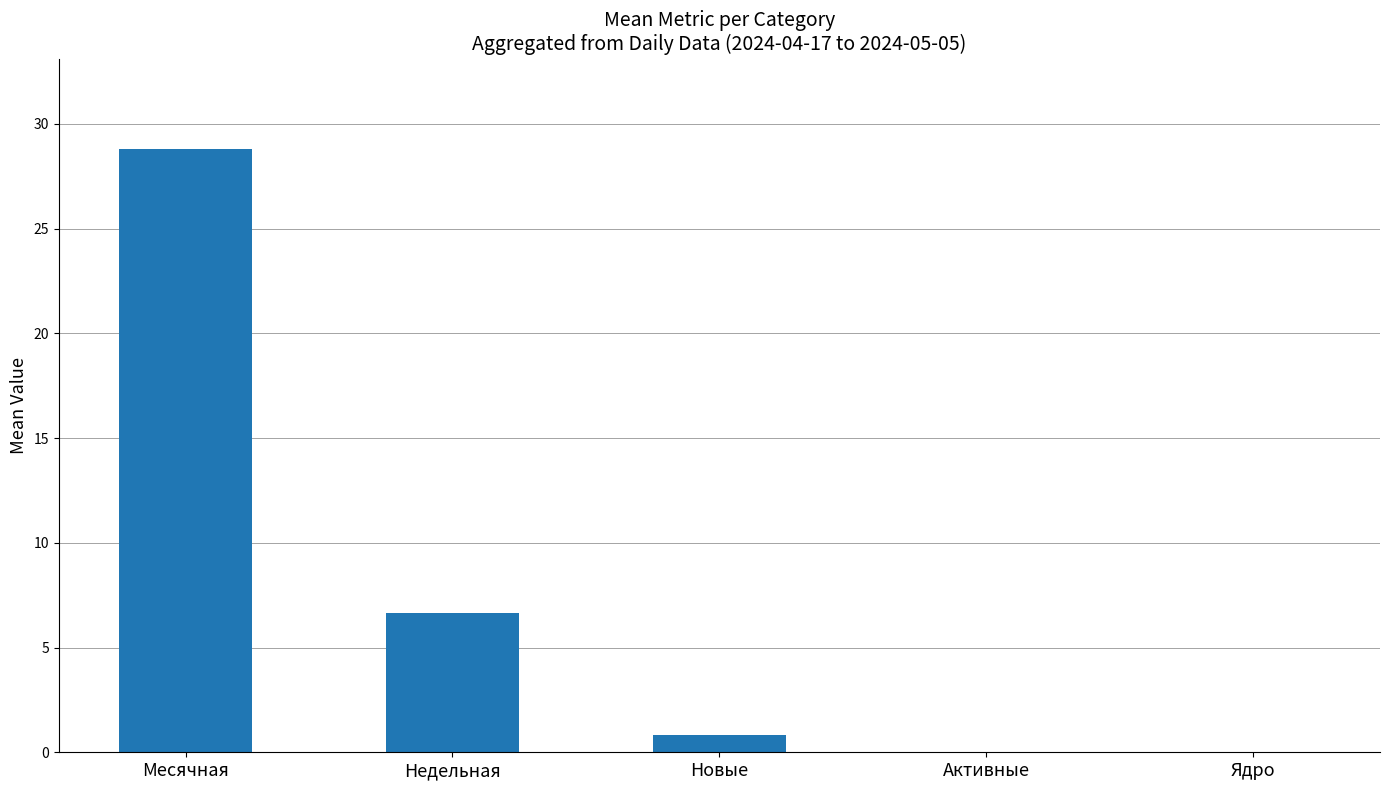

At which category does the chart reach its peak across all series?

Месячная